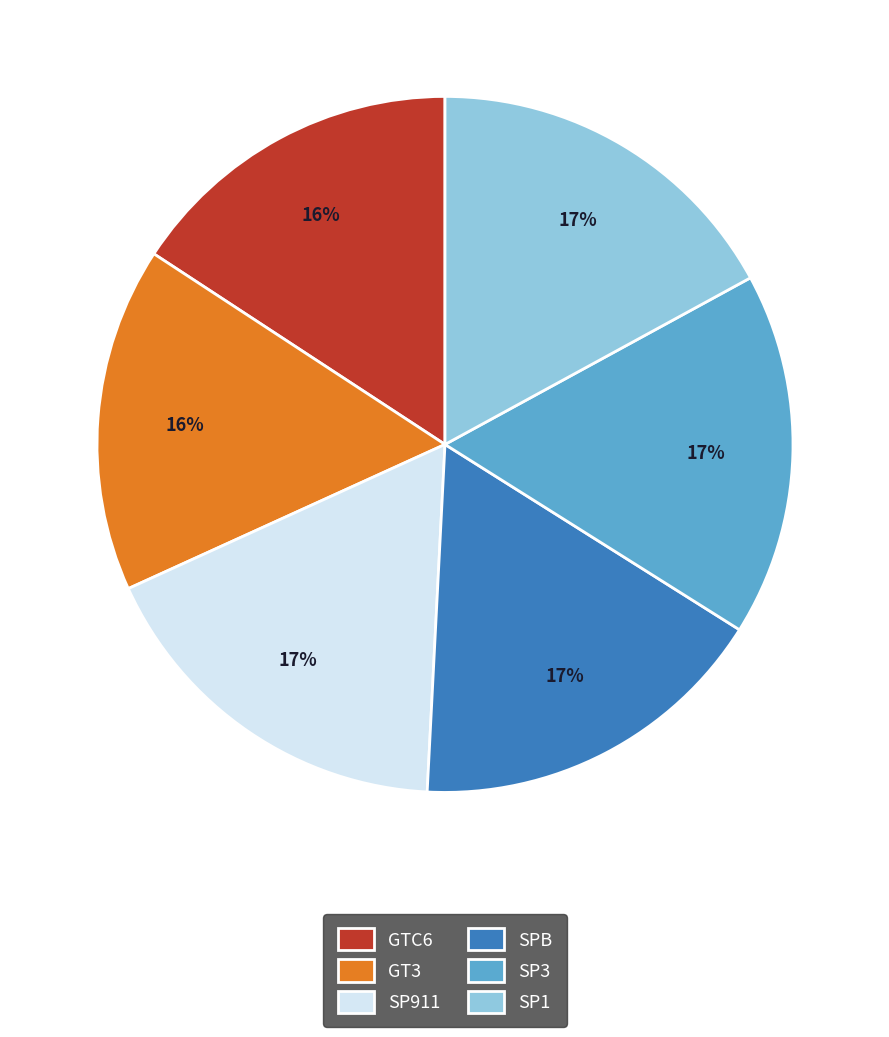

To the nearest percent, what is the combined percentage of GT3 and SP911?

33%